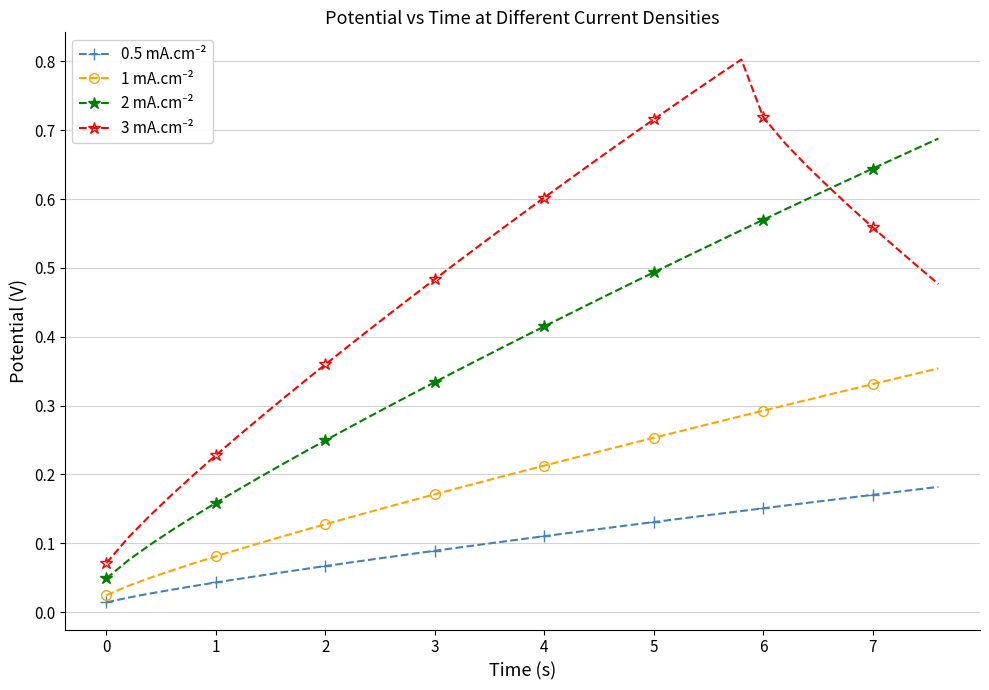

At how many categories does at least one series exceed 0?

39